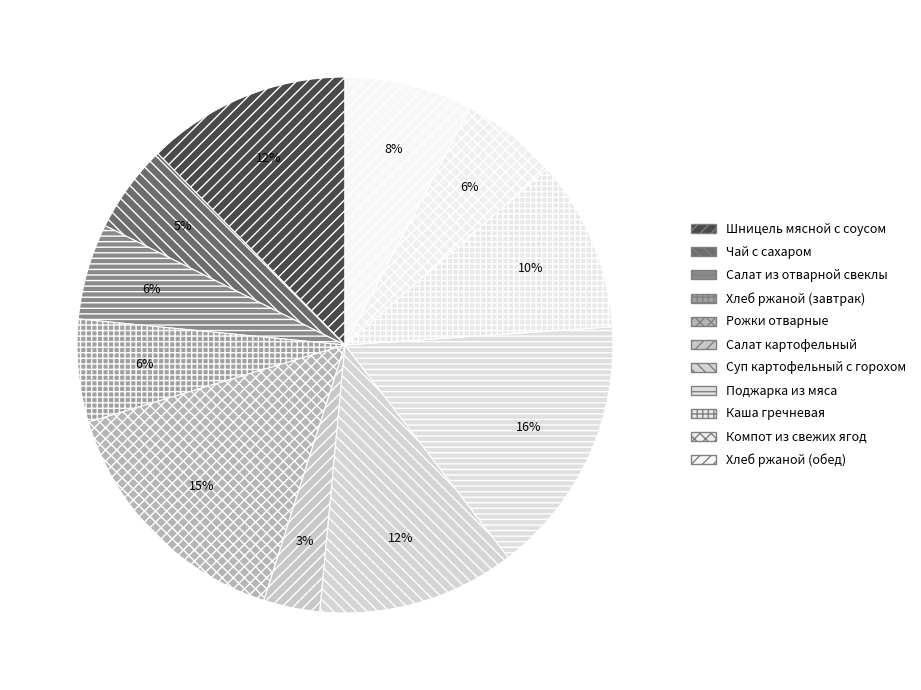

How many segments does this pie chart have?

11